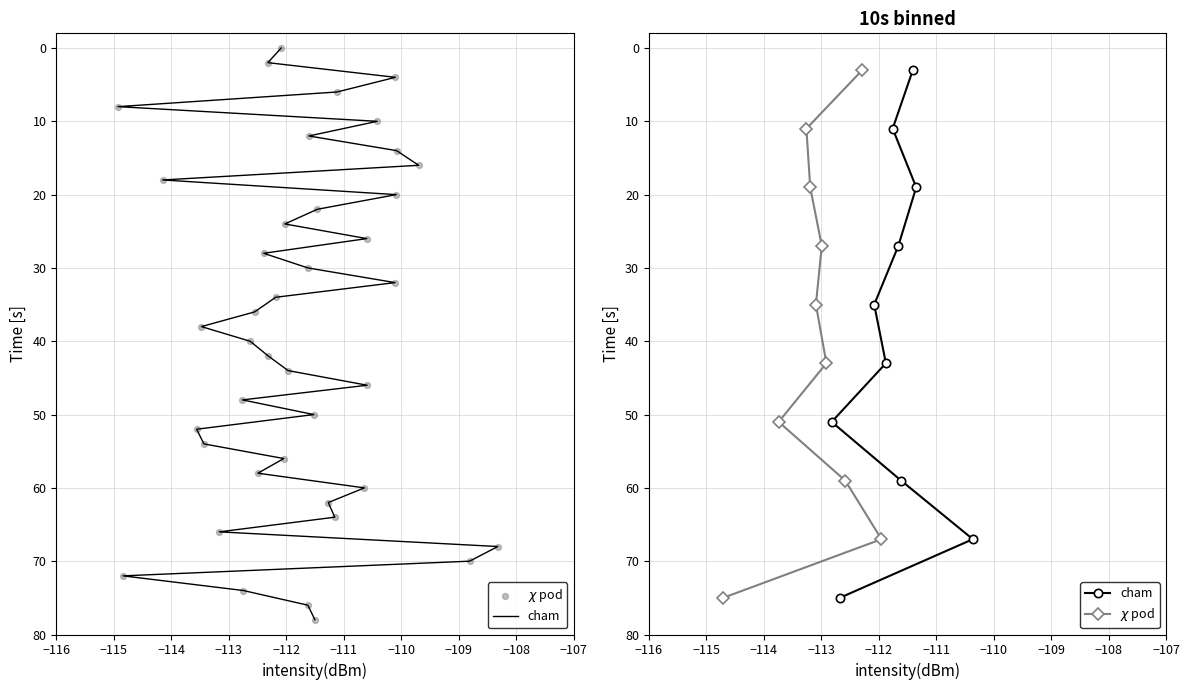

At how many categories does at least one series exceed 65?

2